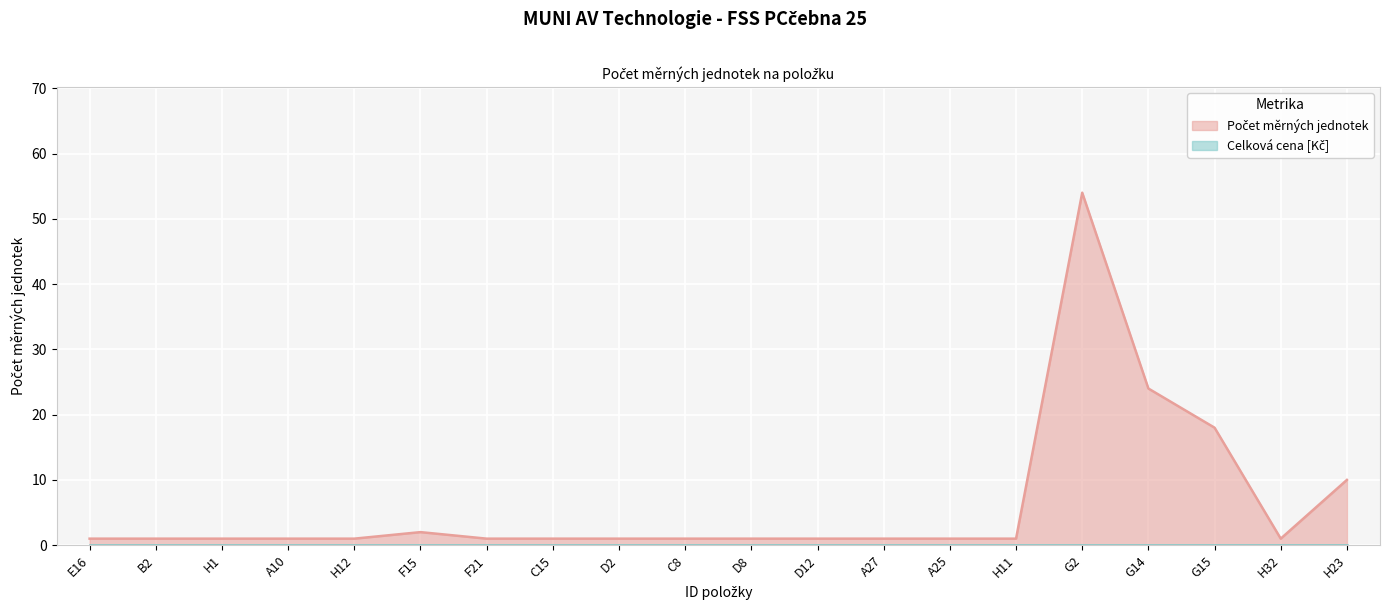

Approximately how many times larger is the value at H23 compared to A25?

10.0